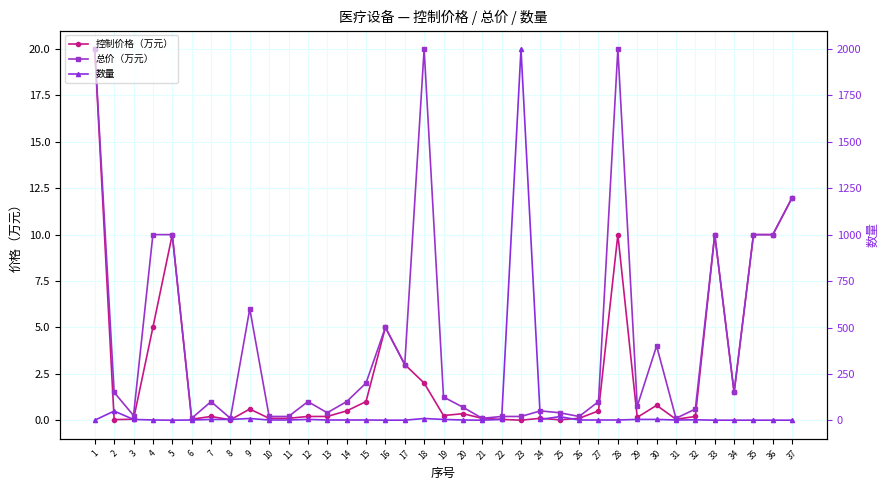

True or false: 总价（万元） and 数量 cross at least once.

True